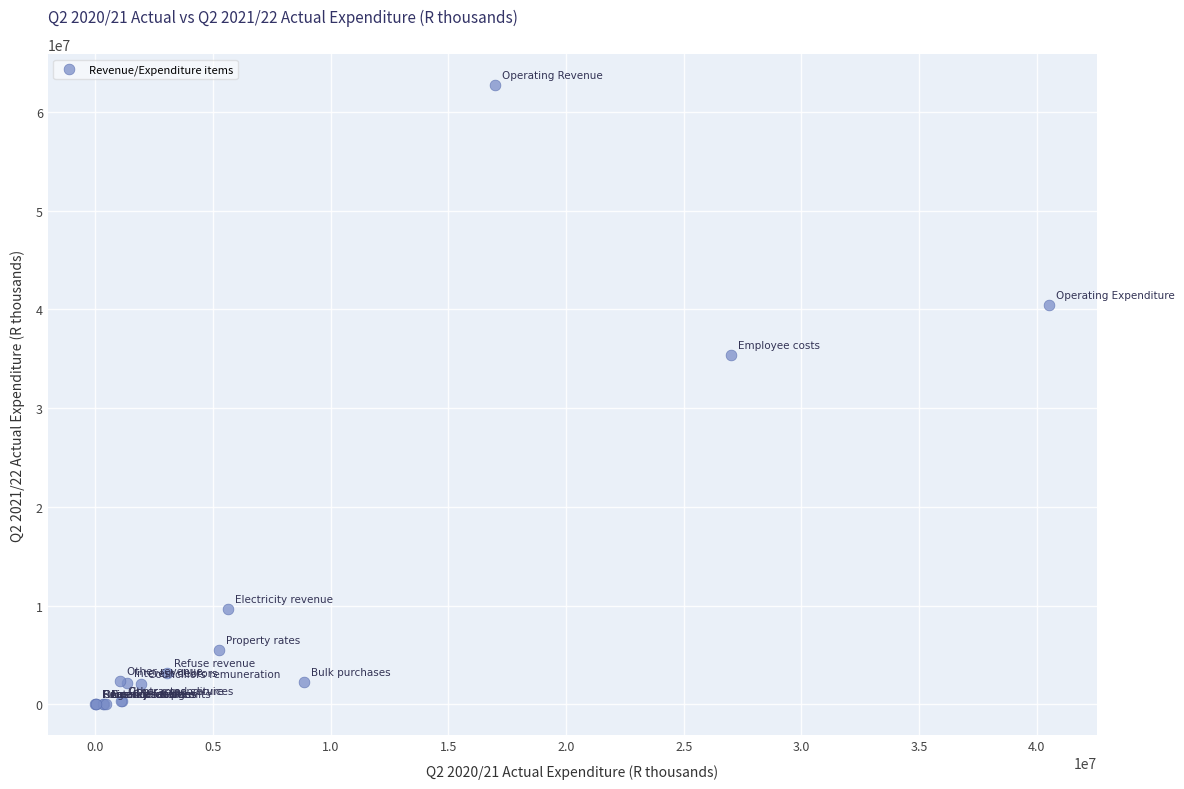

What Y value in the scatter plot is closest to 31368347?

35363922